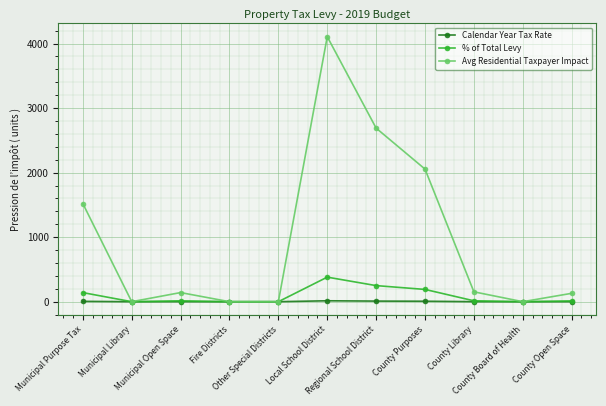

What is the sum of the Avg Residential Taxpayer Impact values at Regional School District and Municipal Purpose Tax?

4209.7